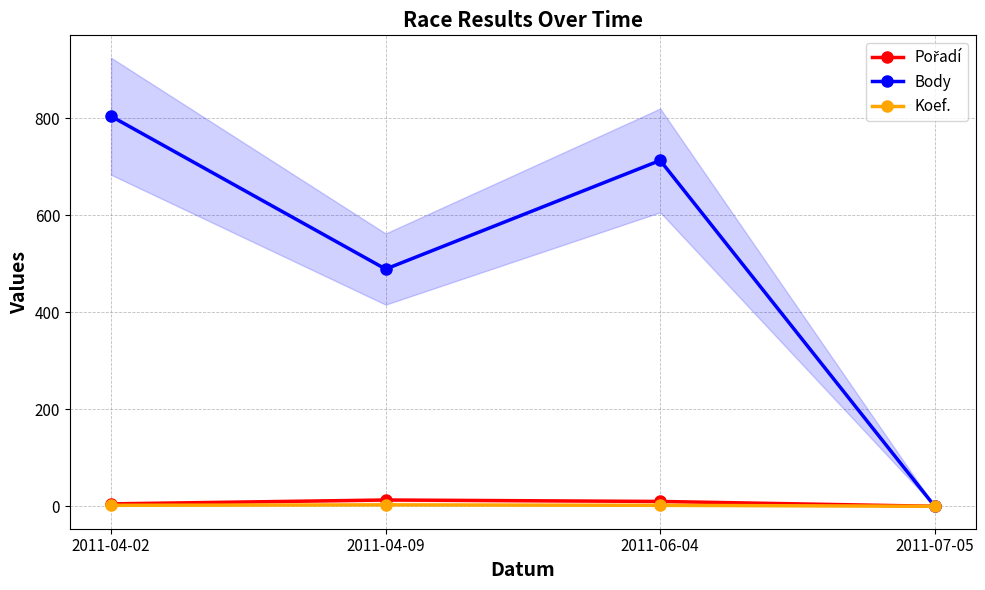

What is the difference between the maximum and minimum values in the Pořadí series?

13